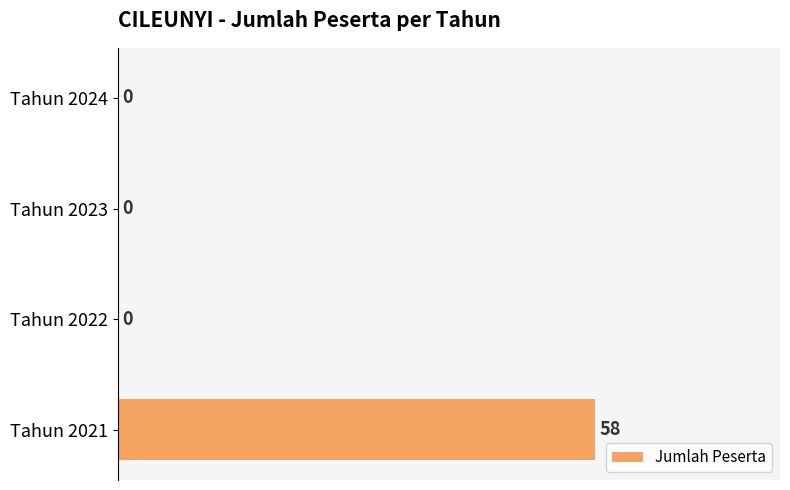

Reading bottom to top, list all the values displayed in this chart.

Tahun 2021=58	Tahun 2022=0	Tahun 2023=0	Tahun 2024=0